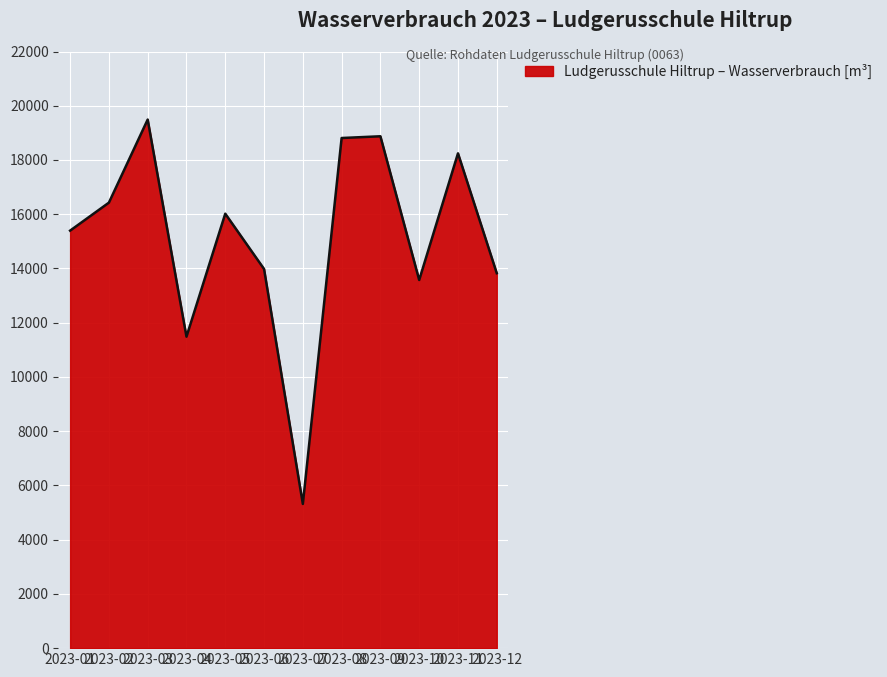

How many interior local valleys (lower than both neighbors) does the data have?

3